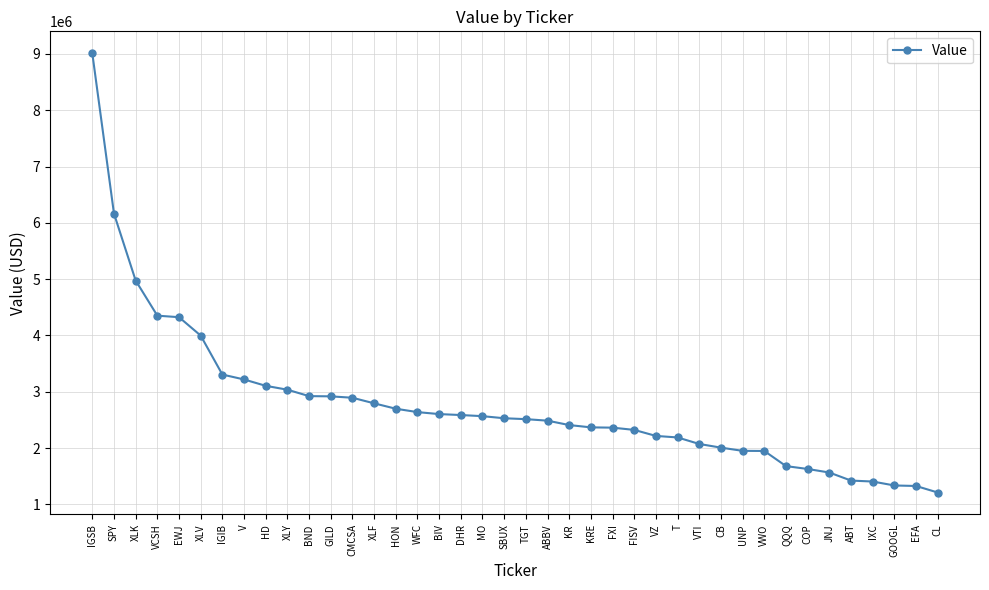

True or false: the data shows 508509 at VTI.

False